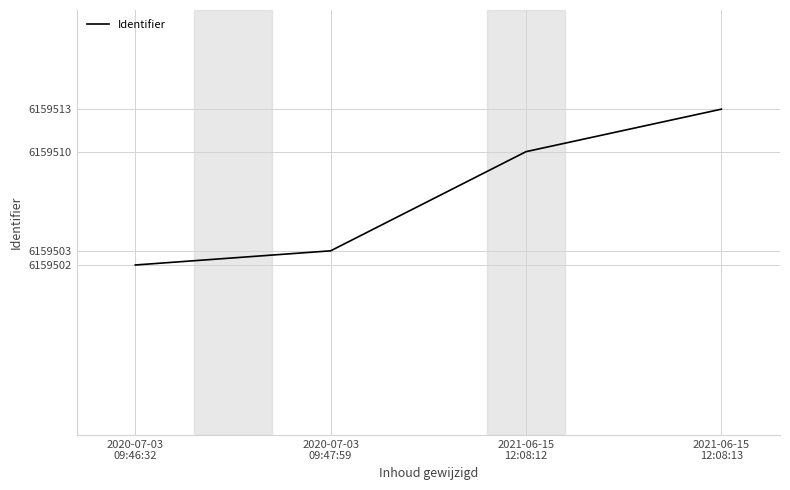

What is the change in value from 2020-07-03
09:47:59 to 2021-06-15
12:08:12?

+7